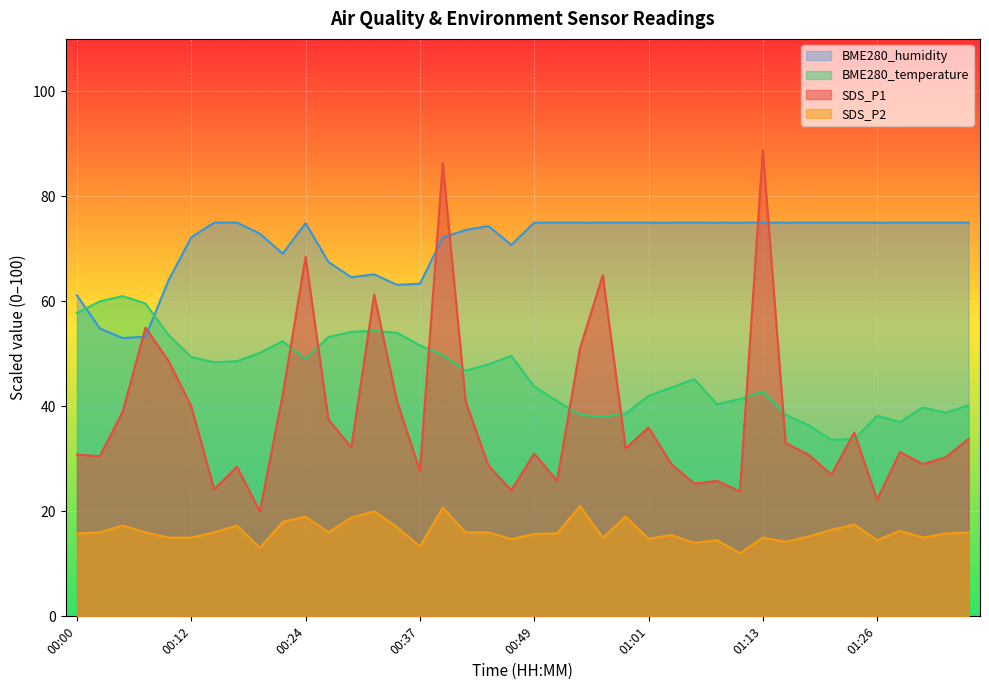

Rank the categories by SDS_P1 value from highest to lowest.

01:13, 00:39, 00:24, 00:56, 00:32, 00:07, 00:54, 00:10, 00:22, 00:34, 00:41, 00:12, 00:05, 00:27, 01:01, 01:23, 01:36, 01:16, 00:29, 00:58, 01:28, 00:49, 00:00, 01:18, 00:03, 01:33, 01:03, 01:31, 00:44, 00:17, 00:37, 01:21, 00:51, 01:08, 01:06, 00:15, 00:46, 01:11, 01:26, 00:20